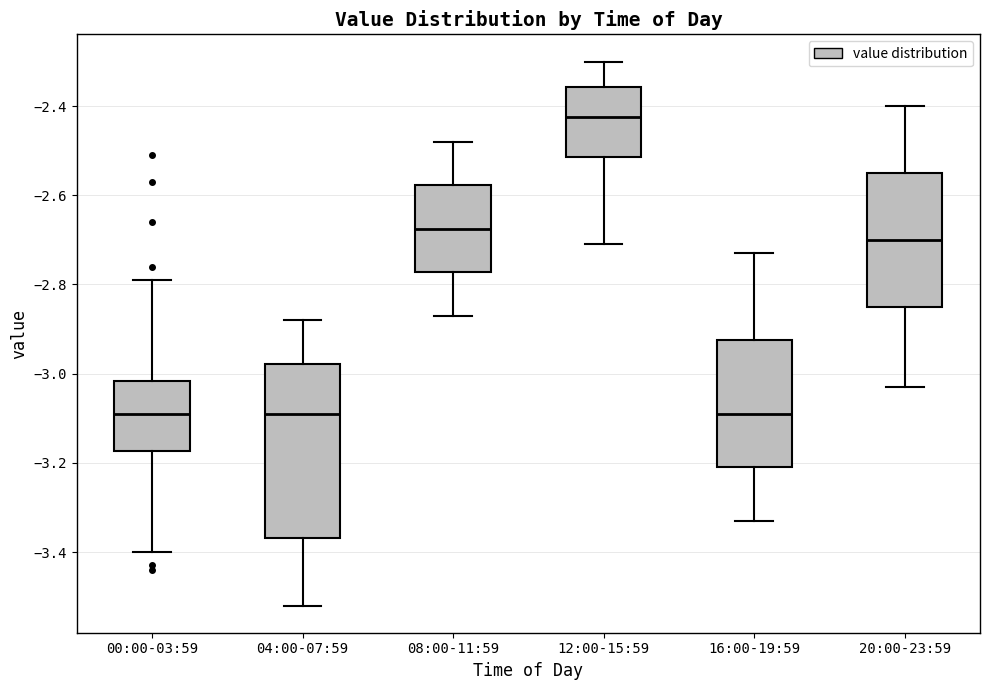

Which box is the tallest, from its lower edge to its upper edge?

04:00-07:59